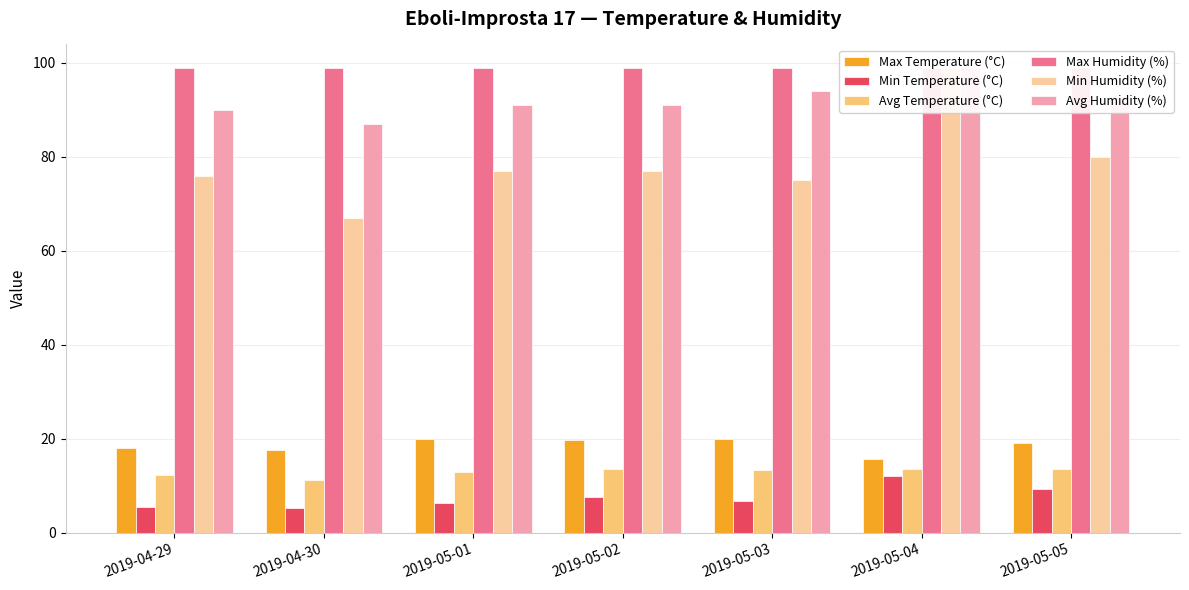

How many series are shown in this chart?

6